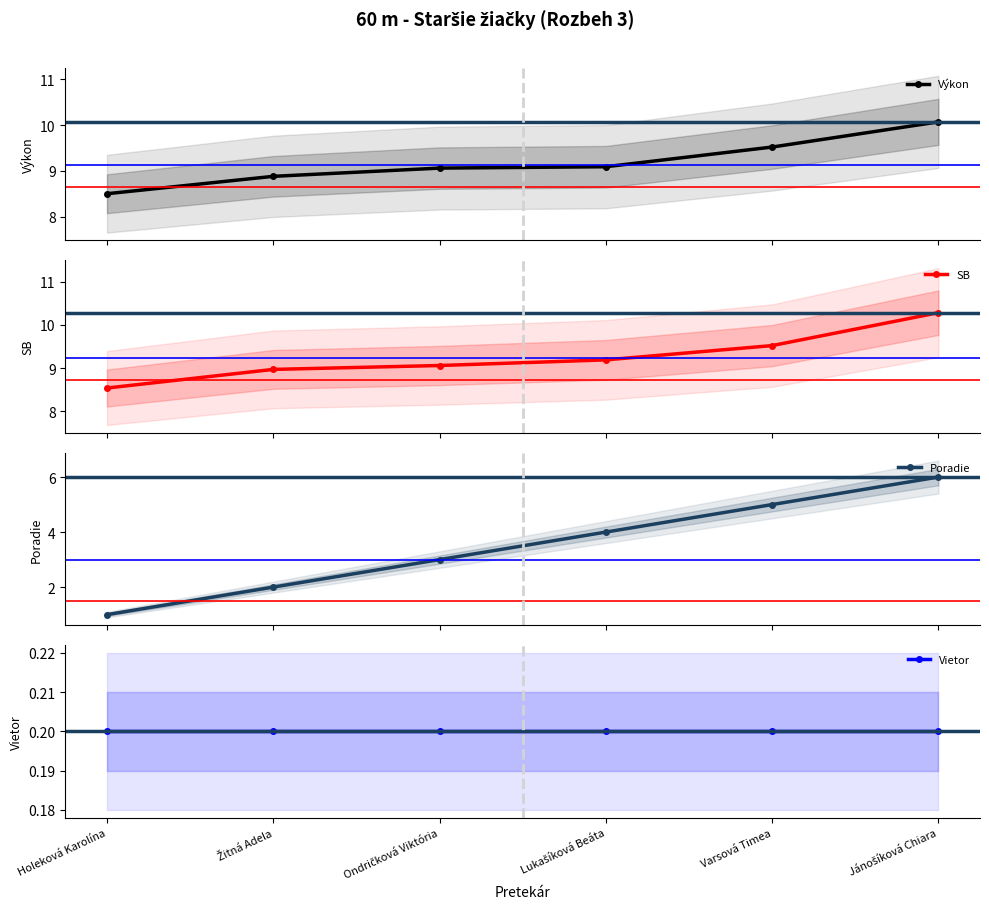

At how many categories does at least one series exceed 6?

6